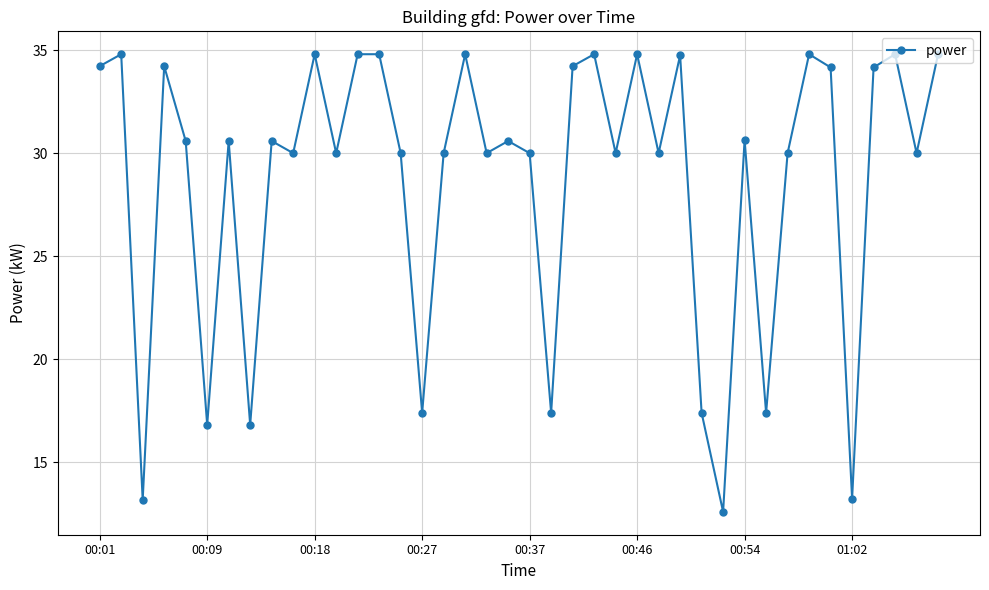

Reading left to right, what are all the values shown in this chart?

34.2	34.8	13.2	34.2	30.6	16.8	30.6	16.8	30.6	30.0	34.8	30.0	34.8	34.8	30.0	17.4	30.0	34.8	30.0	30.6	30.0	17.4	34.2	34.8	30.0	34.8	30.0	34.8	17.4	12.6	30.6	17.4	30.0	34.8	34.2	13.2	34.2	34.8	30.0	34.8